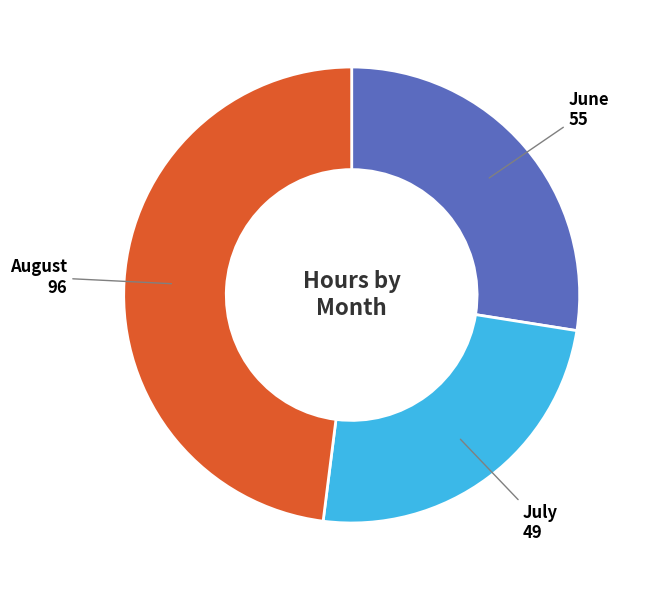

Is August the majority of the pie?

No